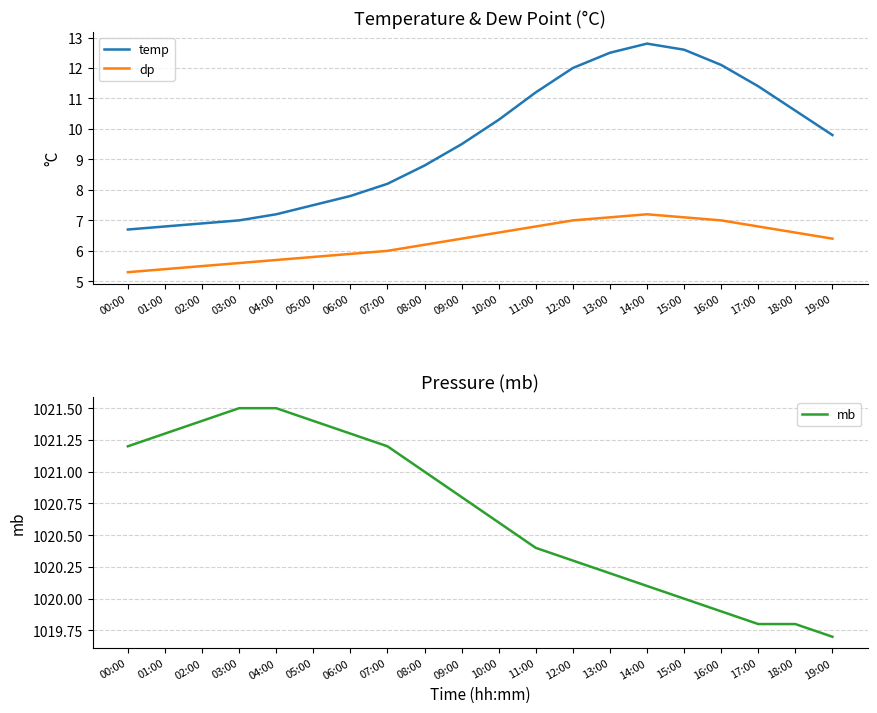

Reading left to right, transcribe all the data shown in this chart.

temp: 00:00=6.7	01:00=6.8	02:00=6.9	03:00=7.0	04:00=7.2	05:00=7.5	06:00=7.8	07:00=8.2	08:00=8.8	09:00=9.5	10:00=10.3	11:00=11.2	12:00=12.0	13:00=12.5	14:00=12.8	15:00=12.6	16:00=12.1	17:00=11.4	18:00=10.6	19:00=9.8
dp: 00:00=5.3	01:00=5.4	02:00=5.5	03:00=5.6	04:00=5.7	05:00=5.8	06:00=5.9	07:00=6.0	08:00=6.2	09:00=6.4	10:00=6.6	11:00=6.8	12:00=7.0	13:00=7.1	14:00=7.2	15:00=7.1	16:00=7.0	17:00=6.8	18:00=6.6	19:00=6.4
mb: 00:00=1021.2	01:00=1021.3	02:00=1021.4	03:00=1021.5	04:00=1021.5	05:00=1021.4	06:00=1021.3	07:00=1021.2	08:00=1021.0	09:00=1020.8	10:00=1020.6	11:00=1020.4	12:00=1020.3	13:00=1020.2	14:00=1020.1	15:00=1020.0	16:00=1019.9	17:00=1019.8	18:00=1019.8	19:00=1019.7